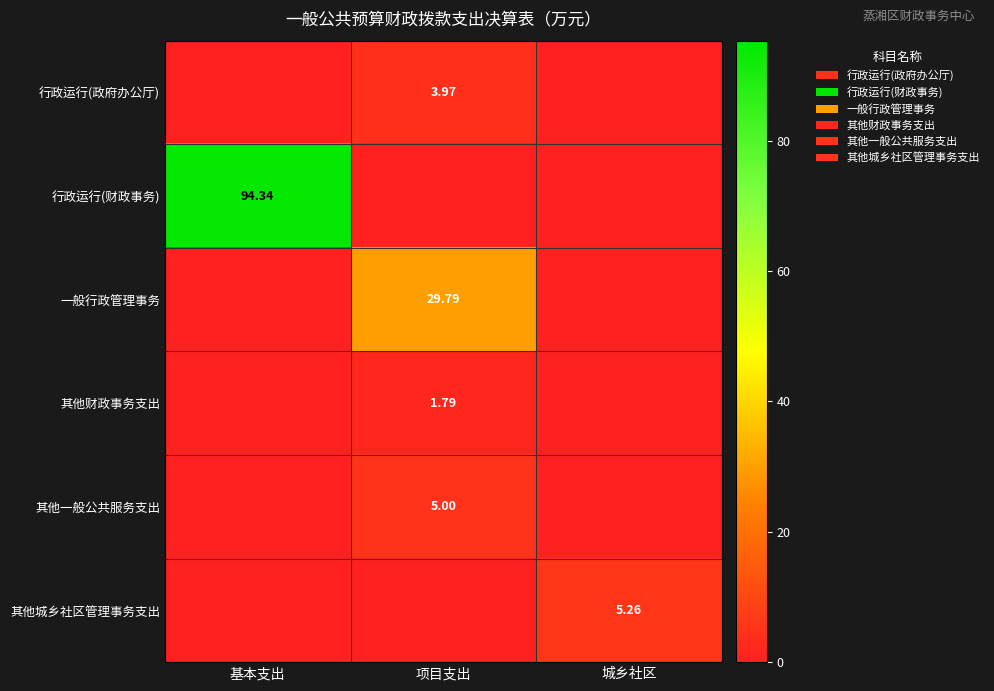

What is the average value of the 其他财政事务支出 series?

0.6